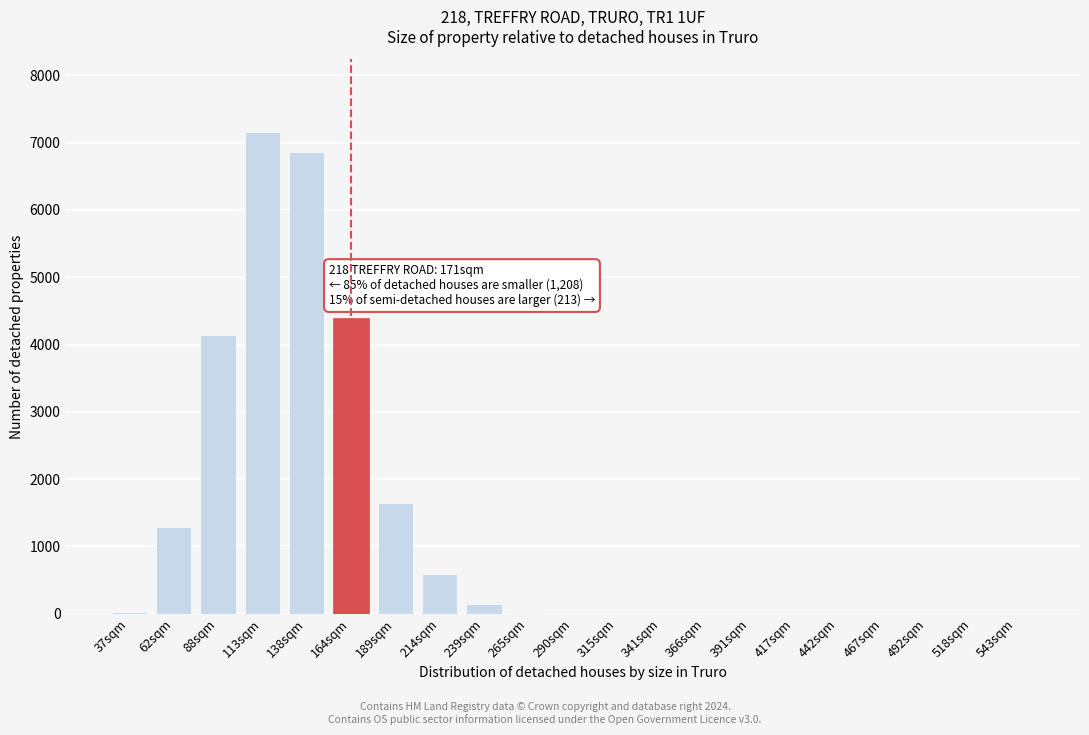

What is the maximum value shown in the chart?

7165